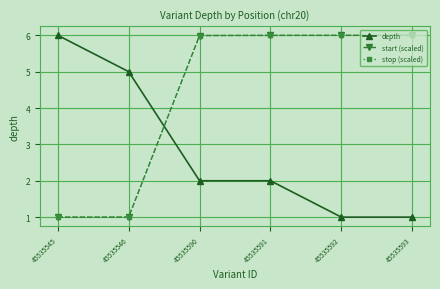

What is the maximum value shown in the chart?

6.0